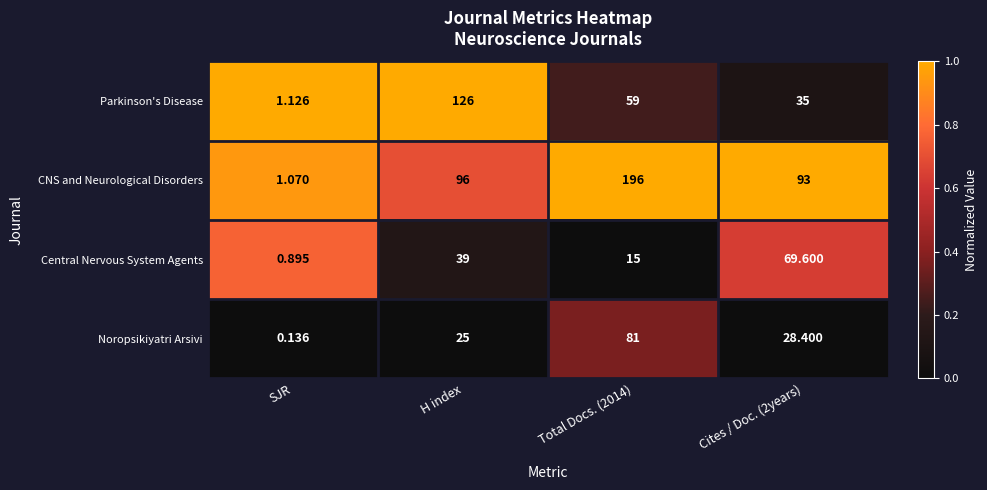

Which category has the lowest value in the Central Nervous System Agents series?

SJR